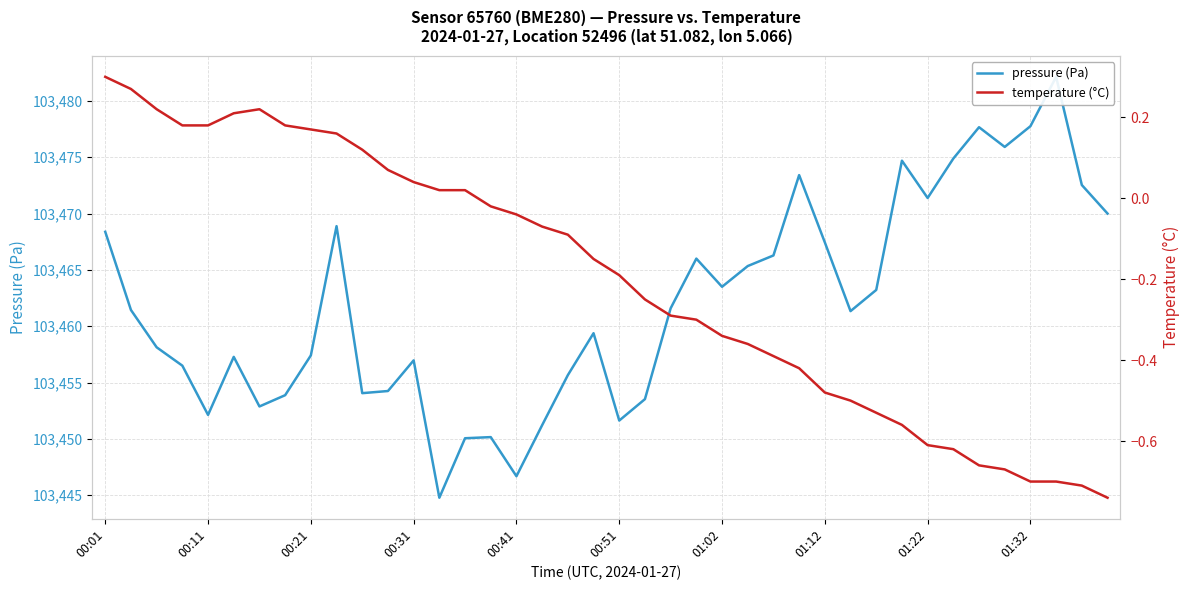

What is the maximum value shown in the chart?

103482.1